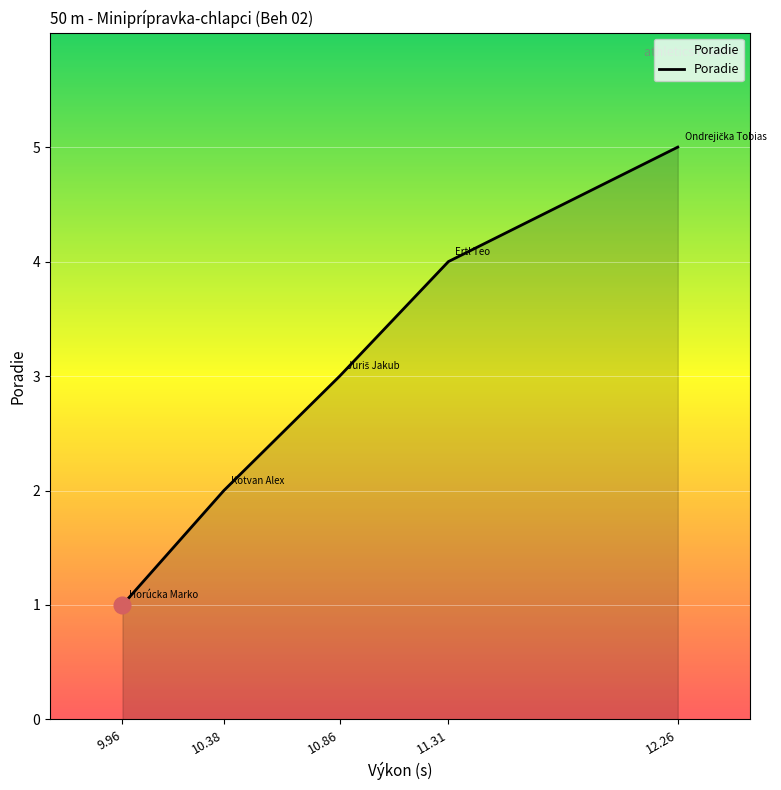

What position from the right is 9.96?

5